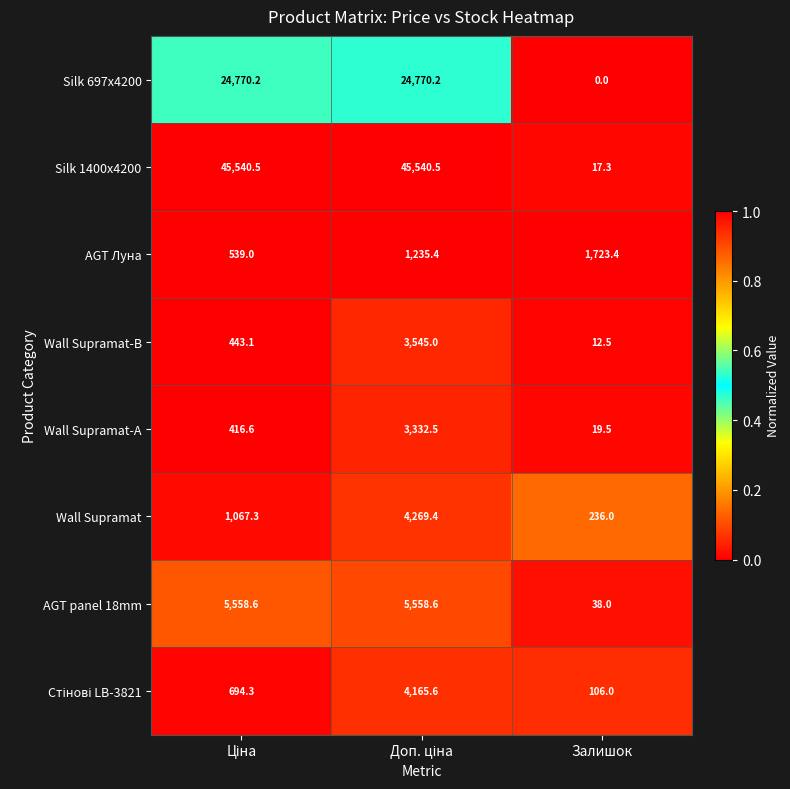

What is the difference between the maximum and minimum values in the AGT Луна series?

1184.4